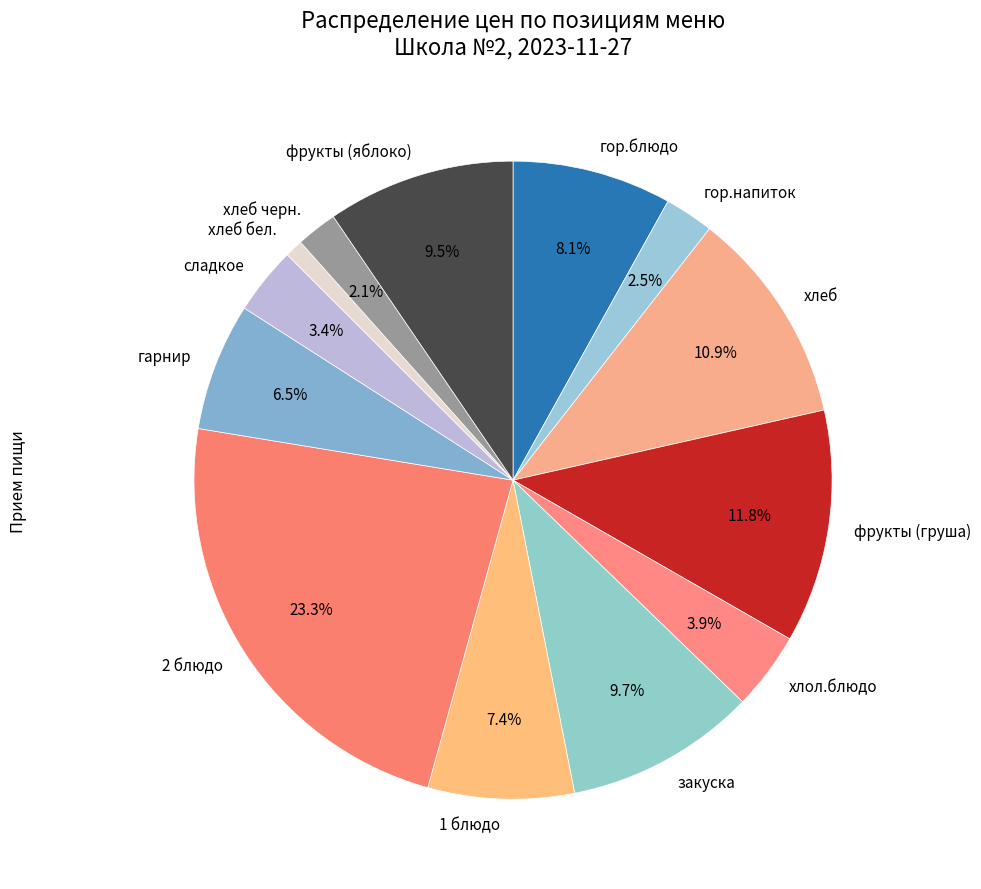

To the nearest percent, what is the average slice percentage?

8%